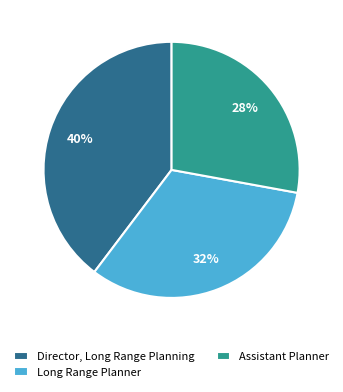

Do Director, Long Range Planning and Assistant Planner together represent more than half of the pie?

Yes